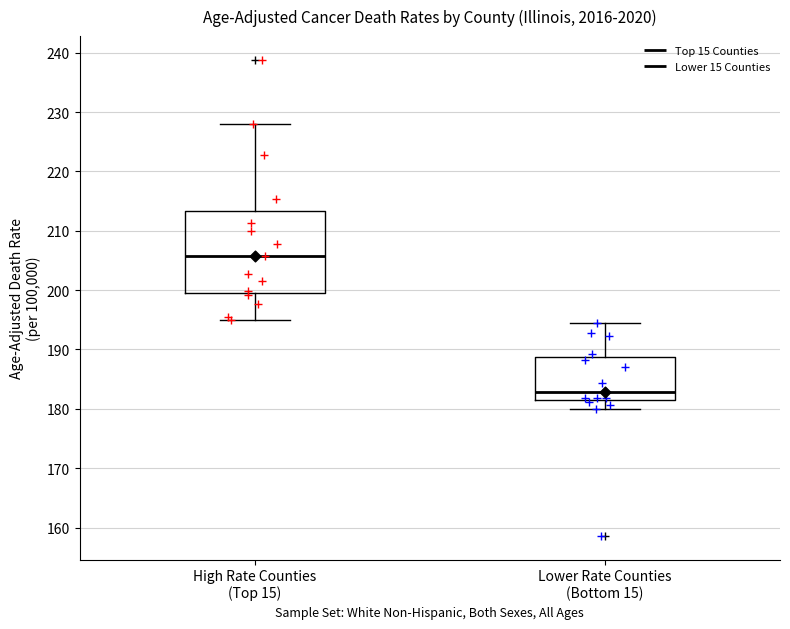

Reading left to right, transcribe this box plot: for each box, give where its median line is, the range the box spans, and where its two whiskers end, as read against the y-axis. The values are not printed on the chart, so give them approximately, as read against the axis.

High Rate Counties (Top 15): median 206, box 200 to 213, whiskers 195 to 228
Lower Rate Counties (Bottom 15): median 183, box 181 to 189, whiskers 180 to 194